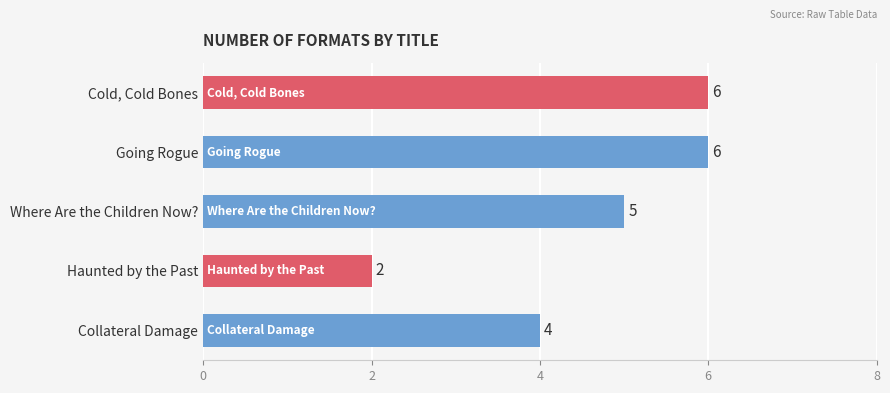

At which label is the value closest to 4?

Collateral Damage